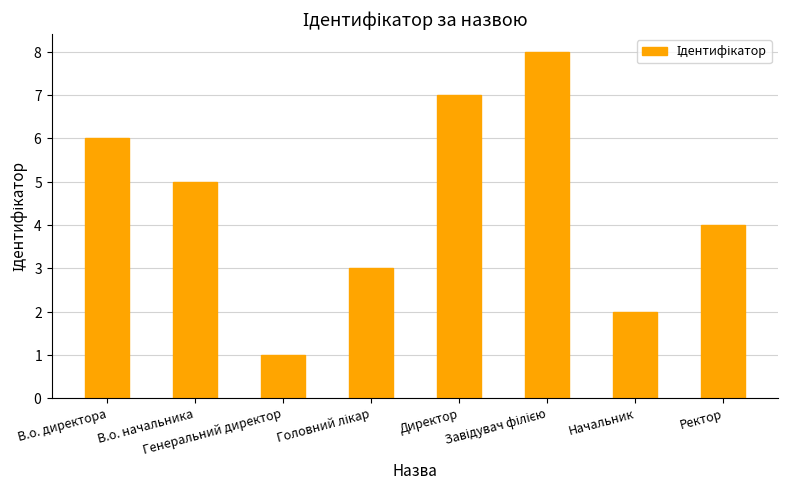

The chart shows a value of 1 at Генеральний директор. True or false?

True